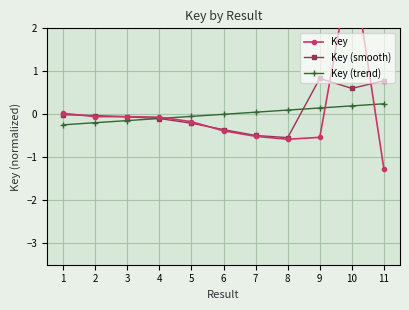

The Key (trend) series shows -0.0 at 6. True or false?

False